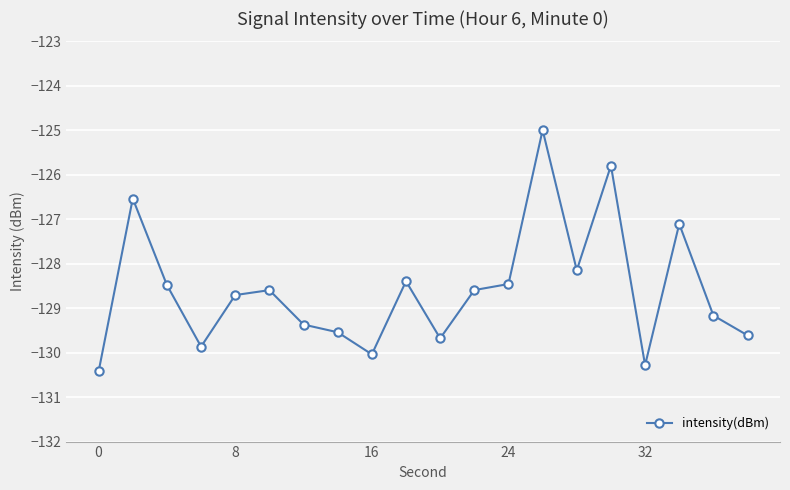

Reading left to right, extract all data points from this chart.

-130.4	-126.5	-128.5	-129.9	-128.7	-128.6	-129.4	-129.5	-130.0	-128.4	-129.7	-128.6	-128.5	-125.0	-128.1	-125.8	-130.3	-127.1	-129.2	-129.6